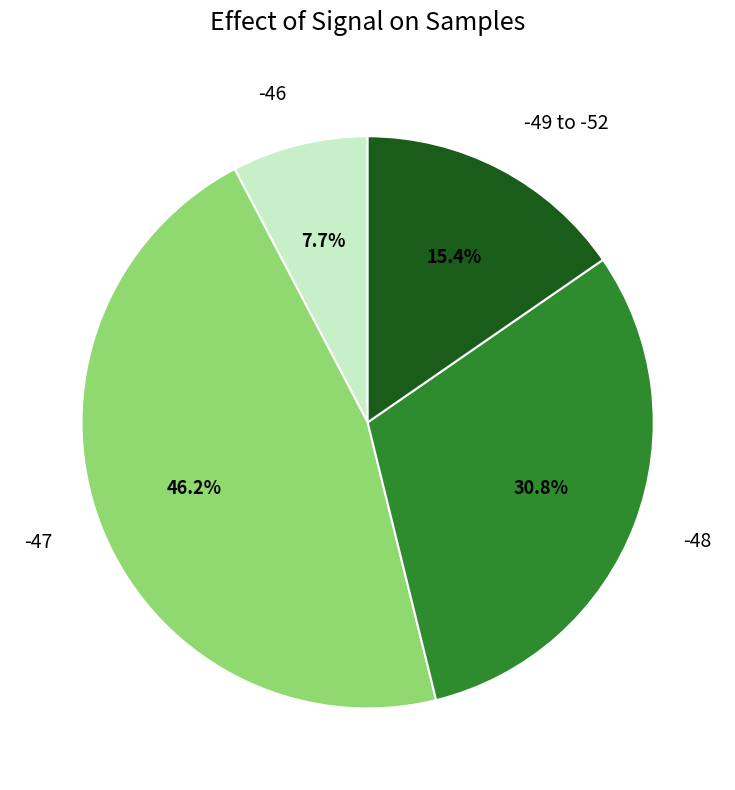

What percentage do -46 and -47 together represent?

53.8%